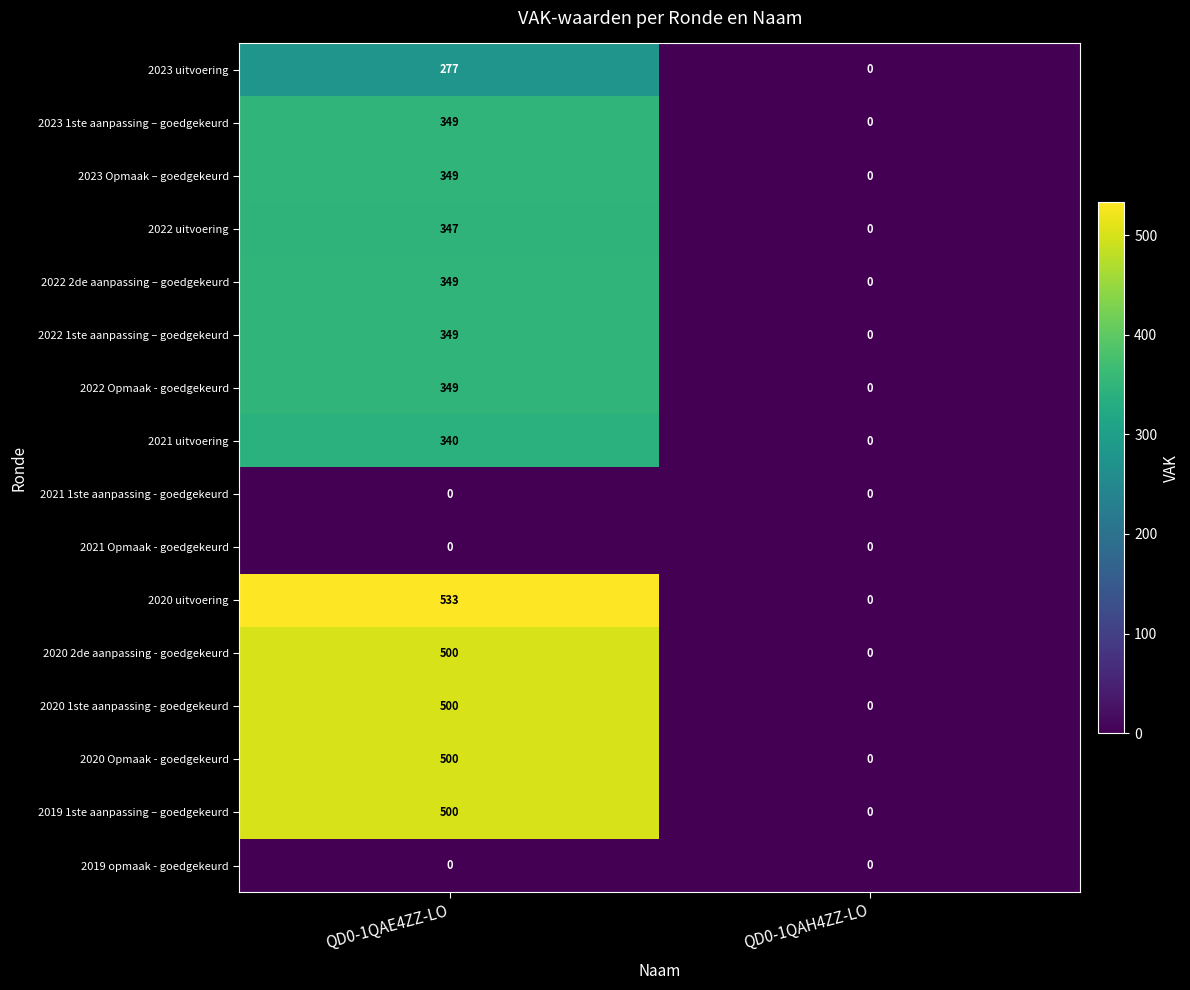

What is the sum of the 2020 Opmaak - goedgekeurd values at QD0-1QAH4ZZ-LO and QD0-1QAE4ZZ-LO?

500